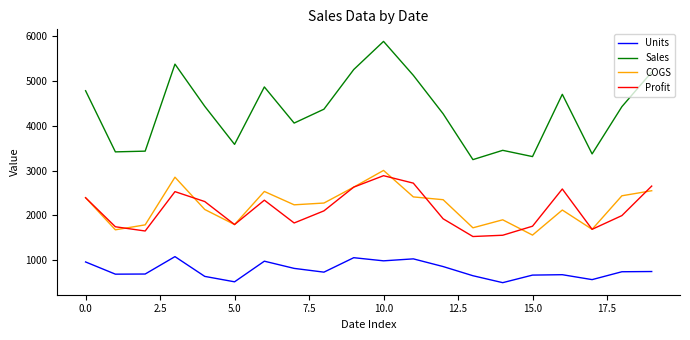

Which series has the largest range (max minus min)?

Sales